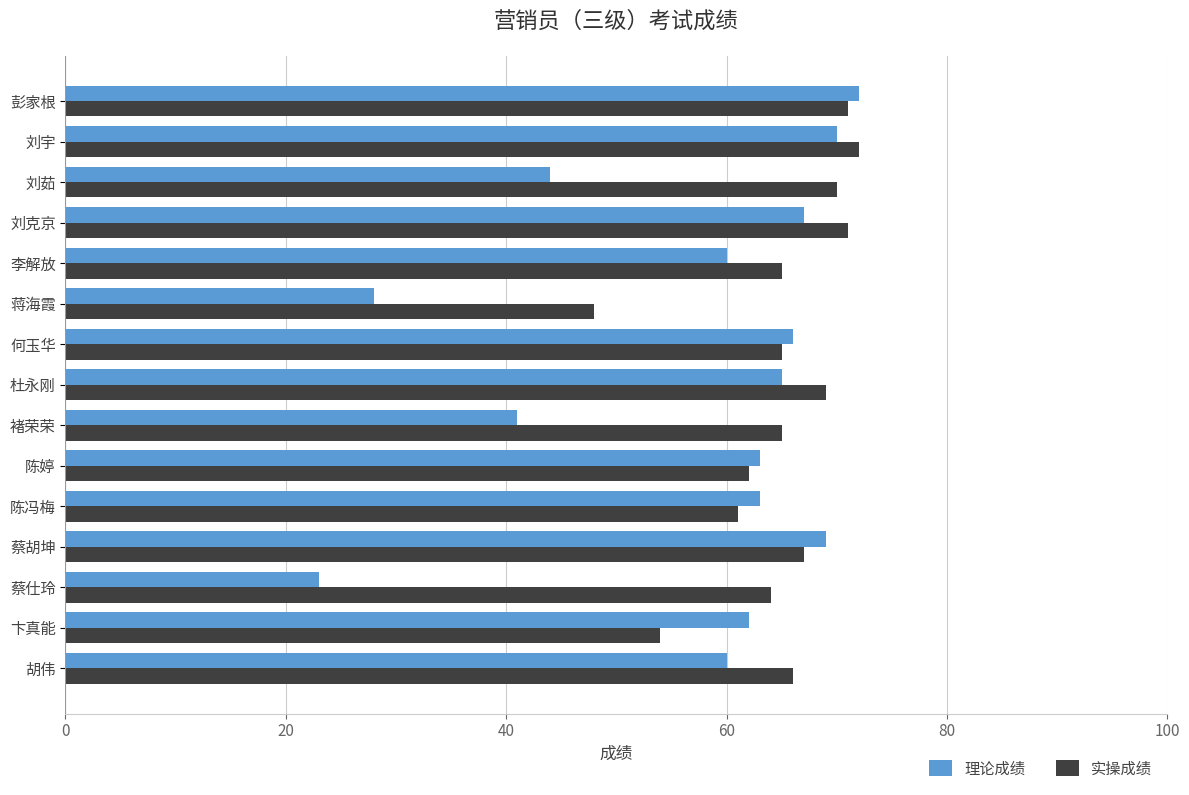

Between 卞真能 and 刘宇, which series saw the biggest shift?

实操成绩